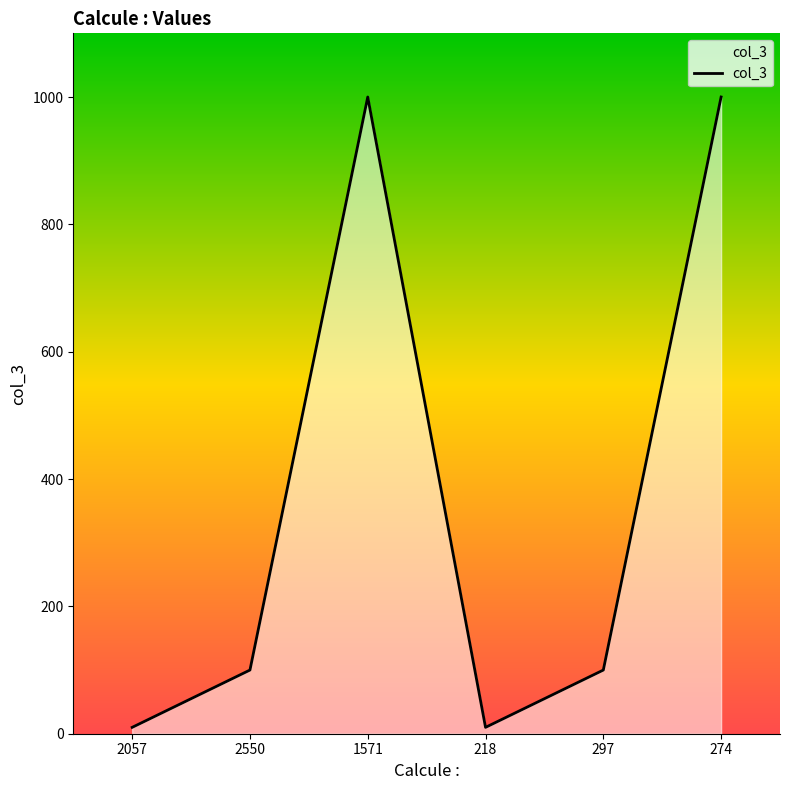

Reading left to right, list all the values displayed in this chart.

10	100	1000	10	100	1000